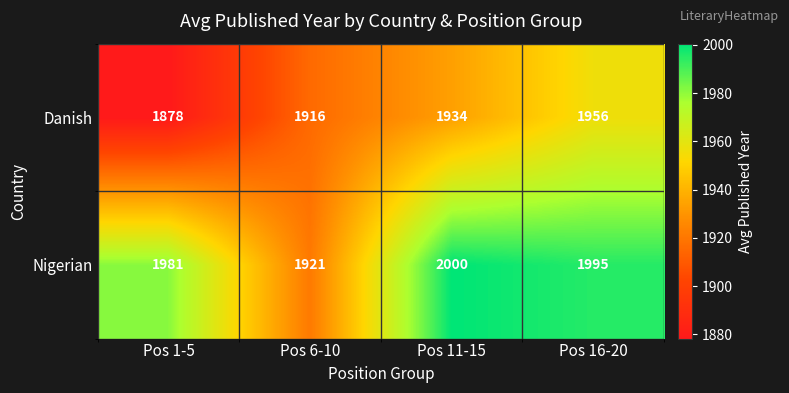

At which label is Danish closest to 1917?

Pos 6-10